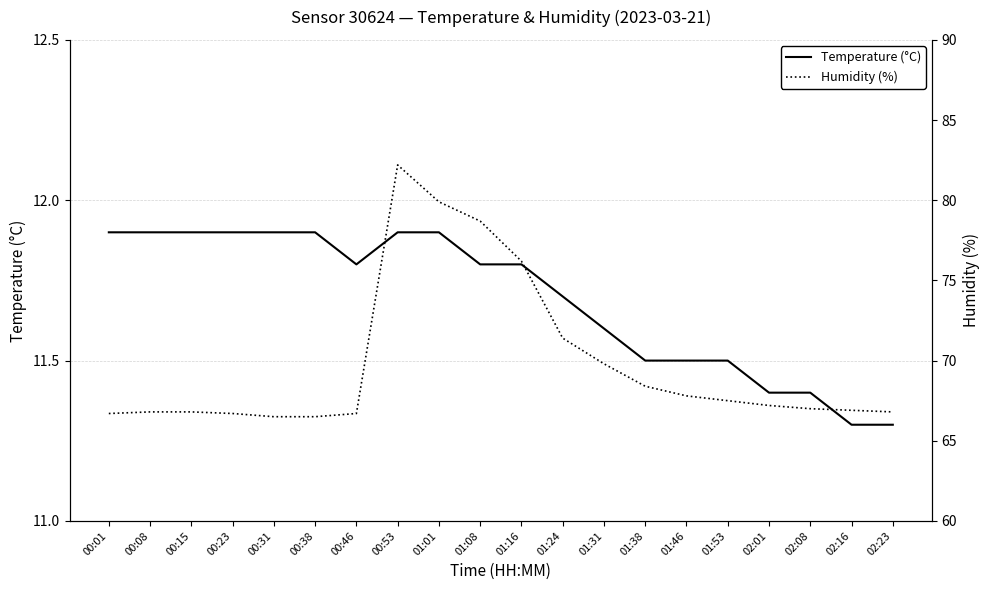

How many values in the Humidity (%) series exceed 67?

10